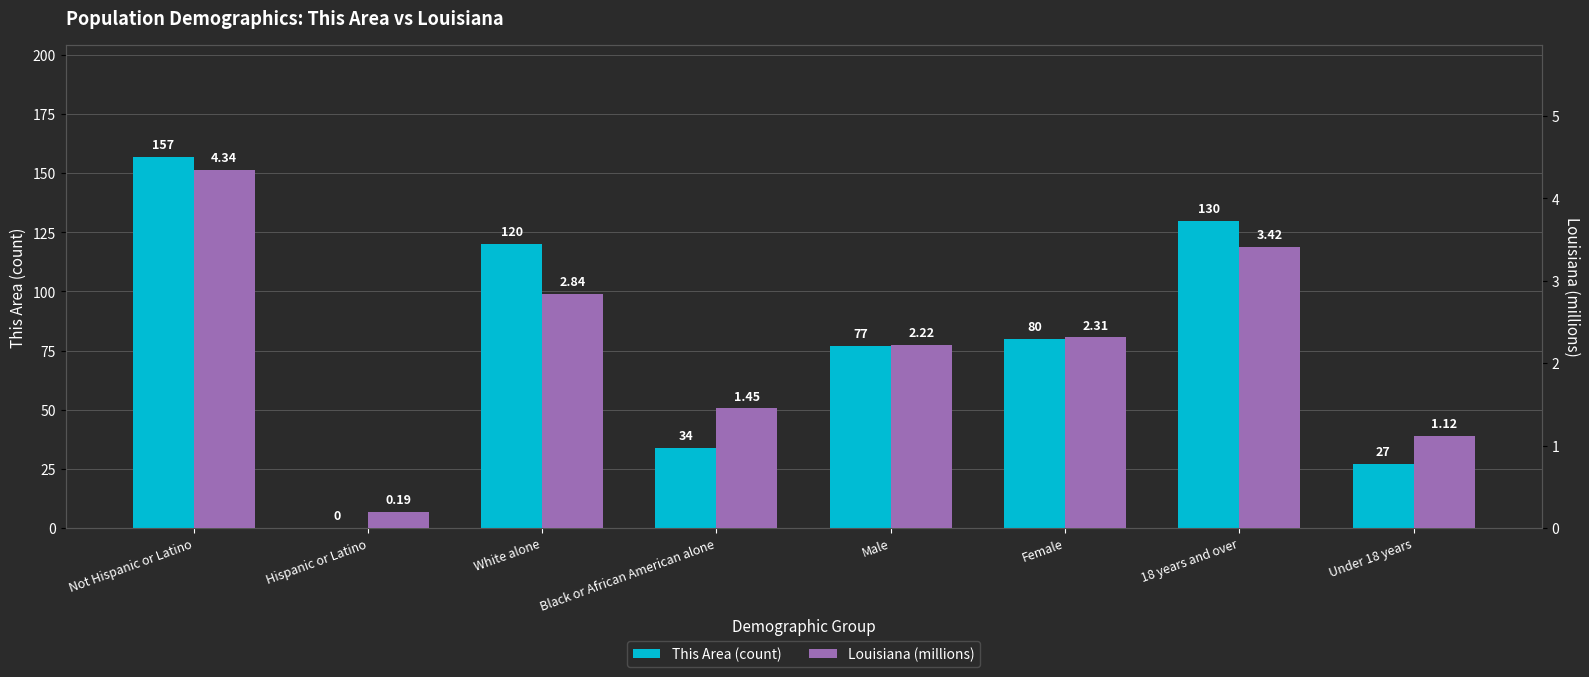

What is the label of the 6th bar from the left?

Female